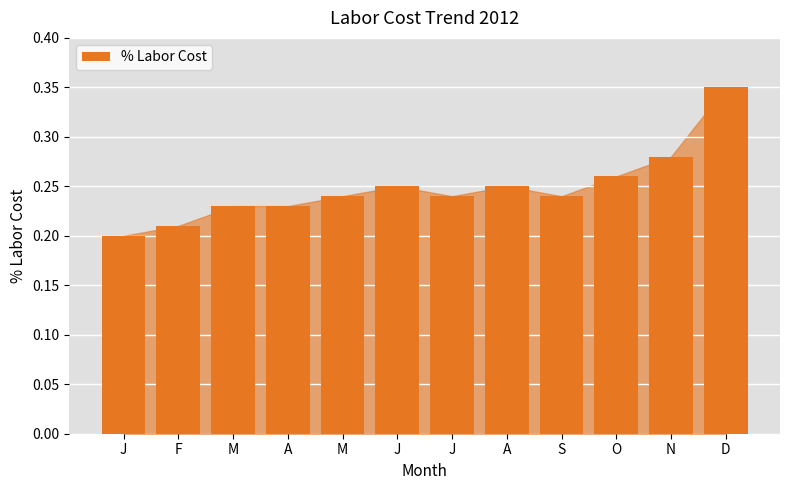

How many bars are there in total?

12